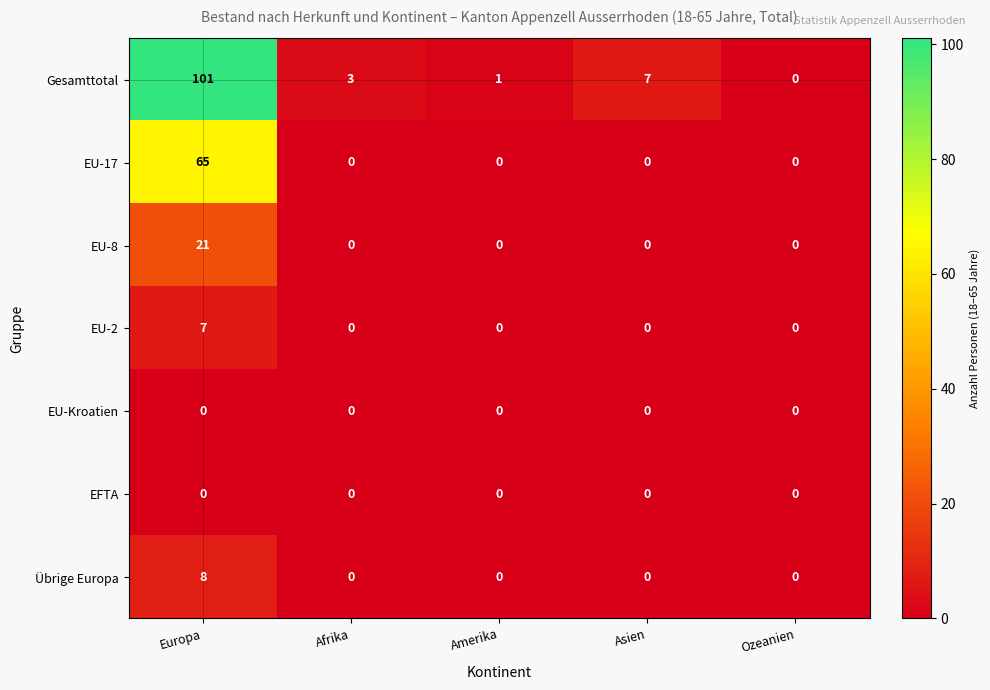

What is the difference between the maximum and minimum values in the EU-8 series?

21